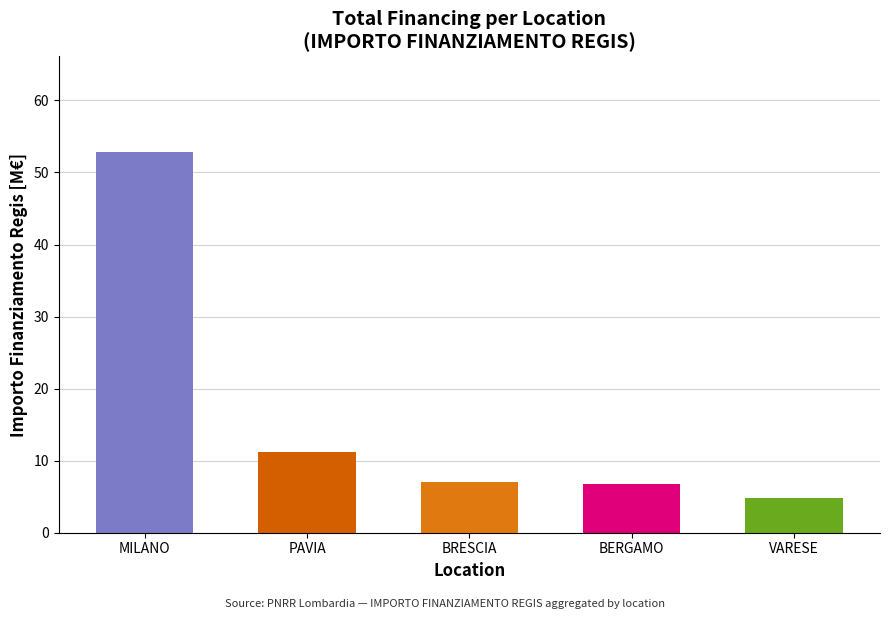

Approximately how many times larger is the value at MILANO compared to BRESCIA?

7.5